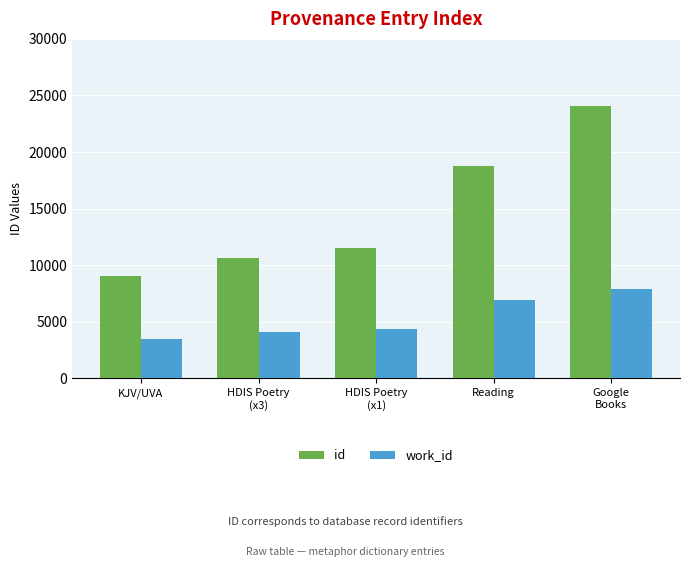

Which category has the lowest value in the work_id series?

KJV/UVA